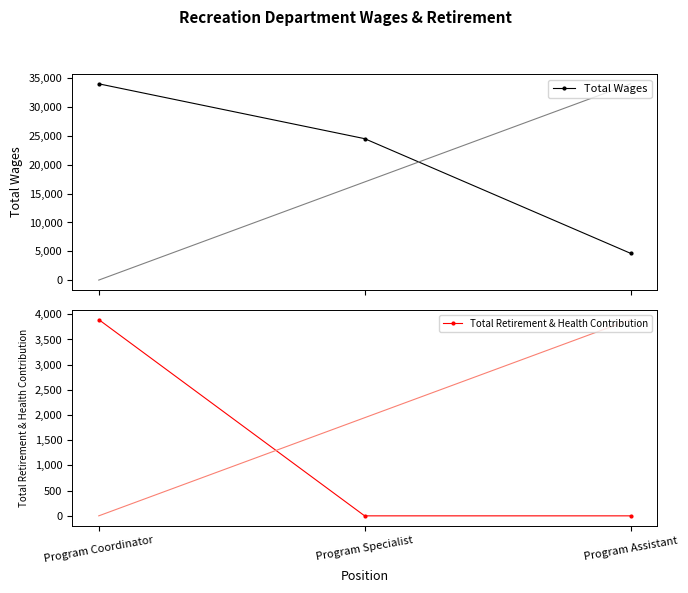

What is the label of the 3rd point from the left?

Program Assistant